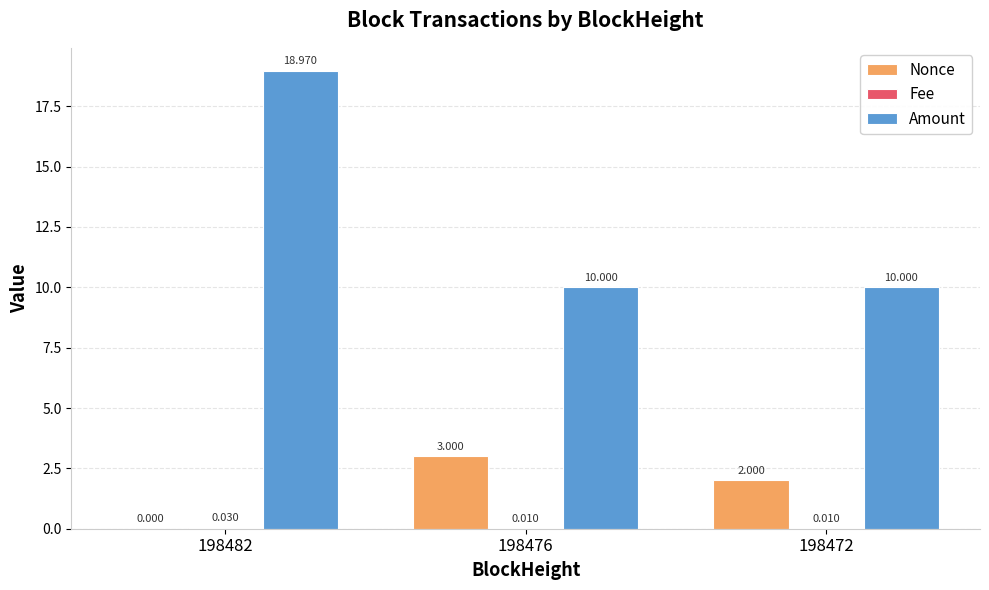

How many positive values does the Nonce series have?

2